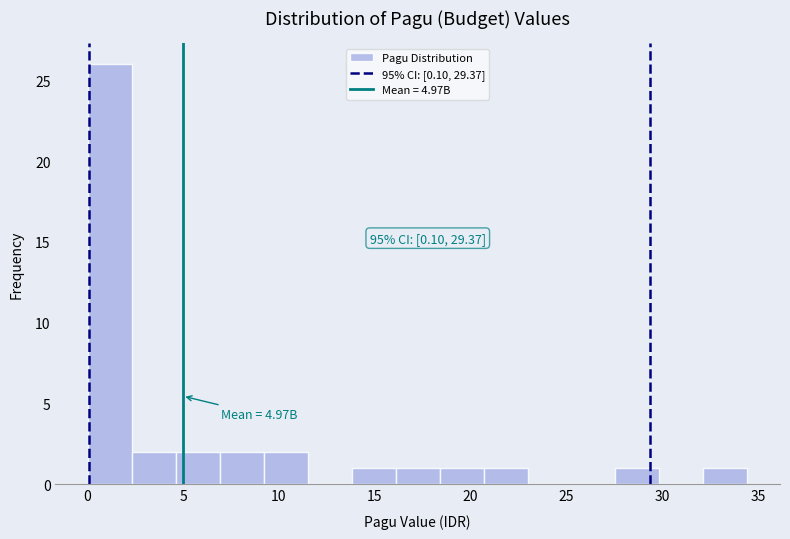

Over which range of the x-axis is the bar tallest?

0.0 to 2.5